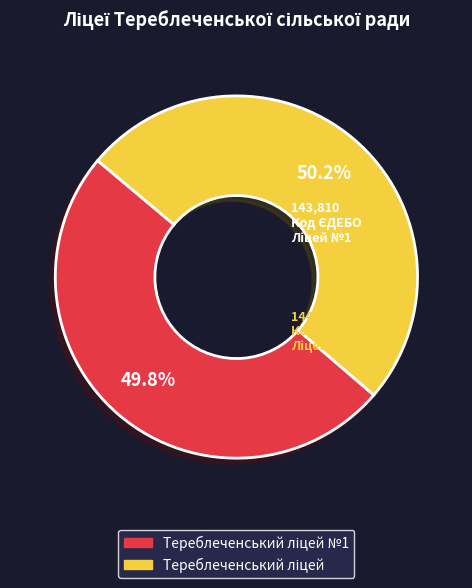

To the nearest percent, what is the average slice percentage?

50%